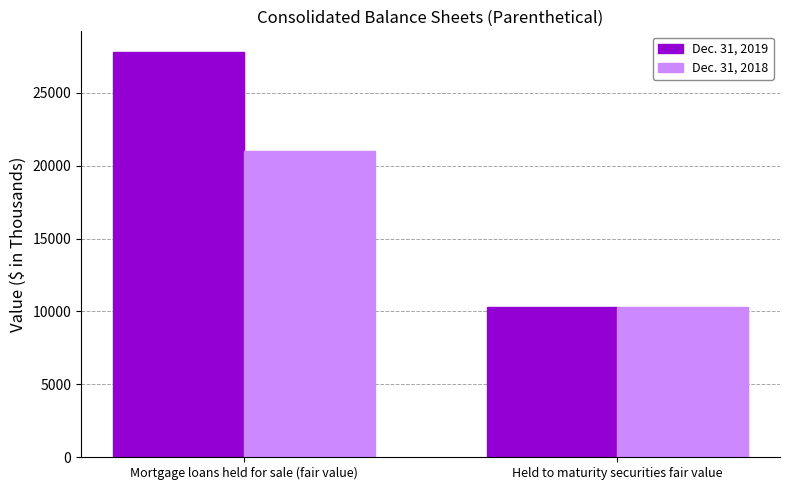

What is the label of the 2nd bar from the right?

Mortgage loans held for sale (fair value)